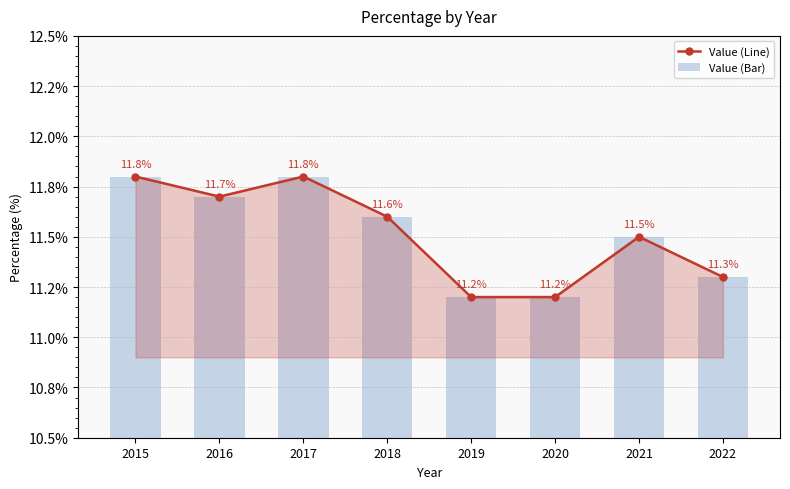

Which category has the lowest value in the Value (Line) series?

2019